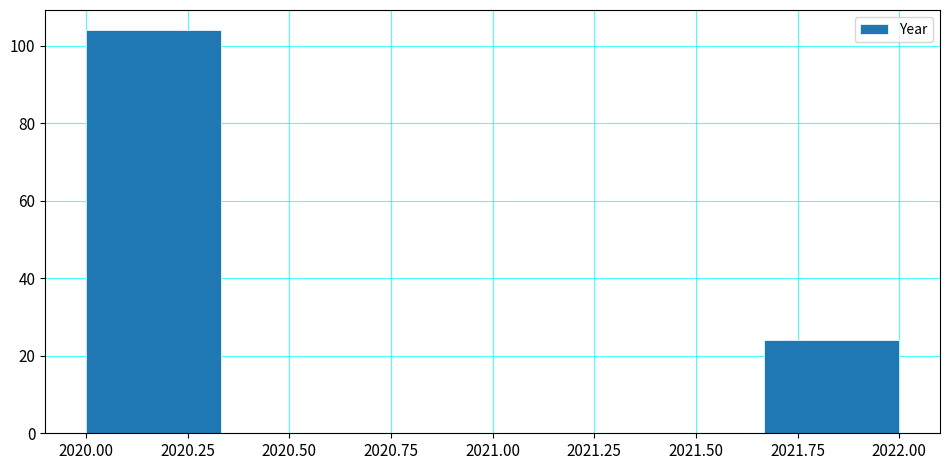

Which range on the x-axis has the tallest bar?

2020.00 to 2020.35